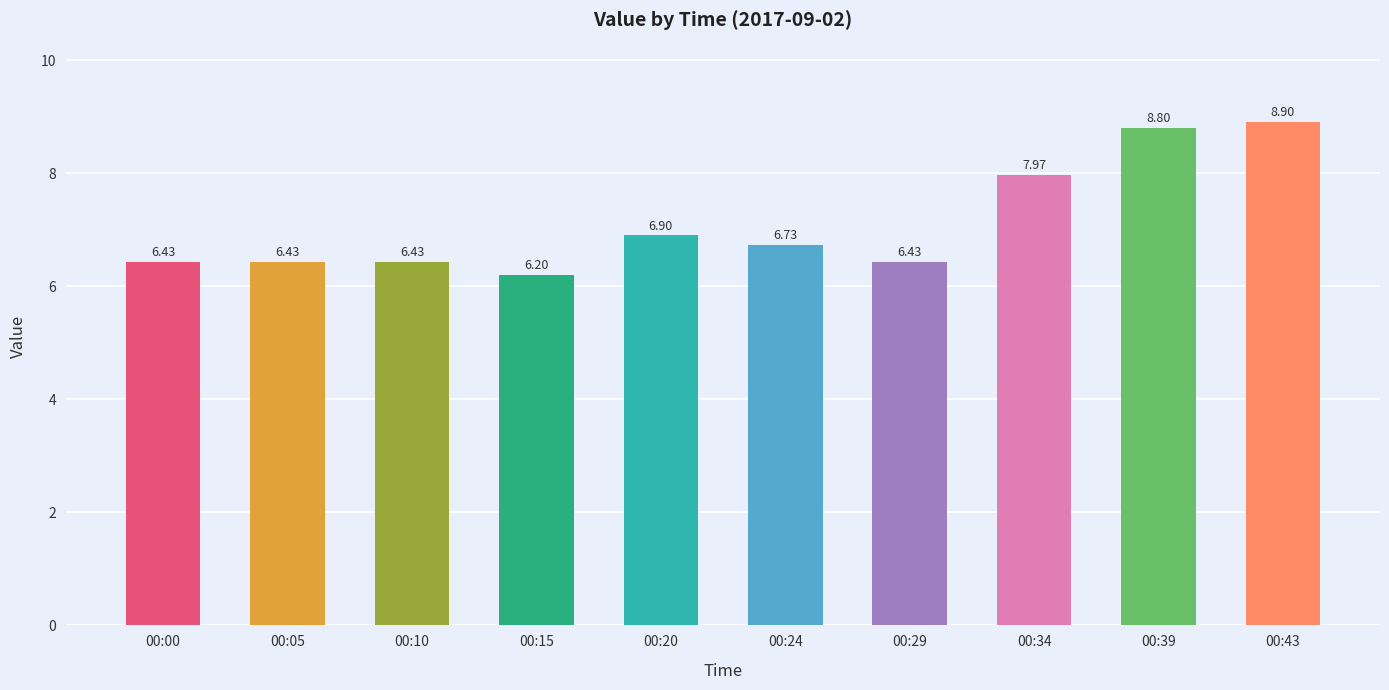

What is the change in value from 00:15 to 00:43?

+2.7